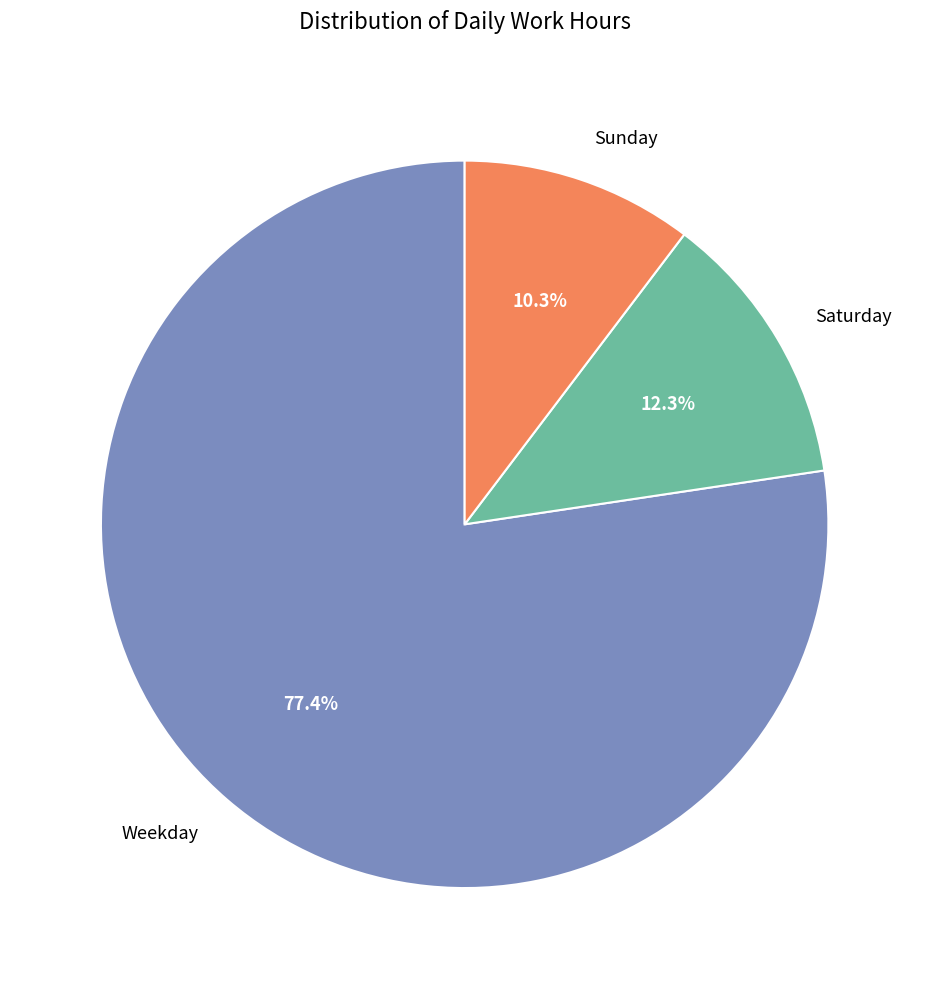

Is the sum of Saturday and Sunday greater than half?

No